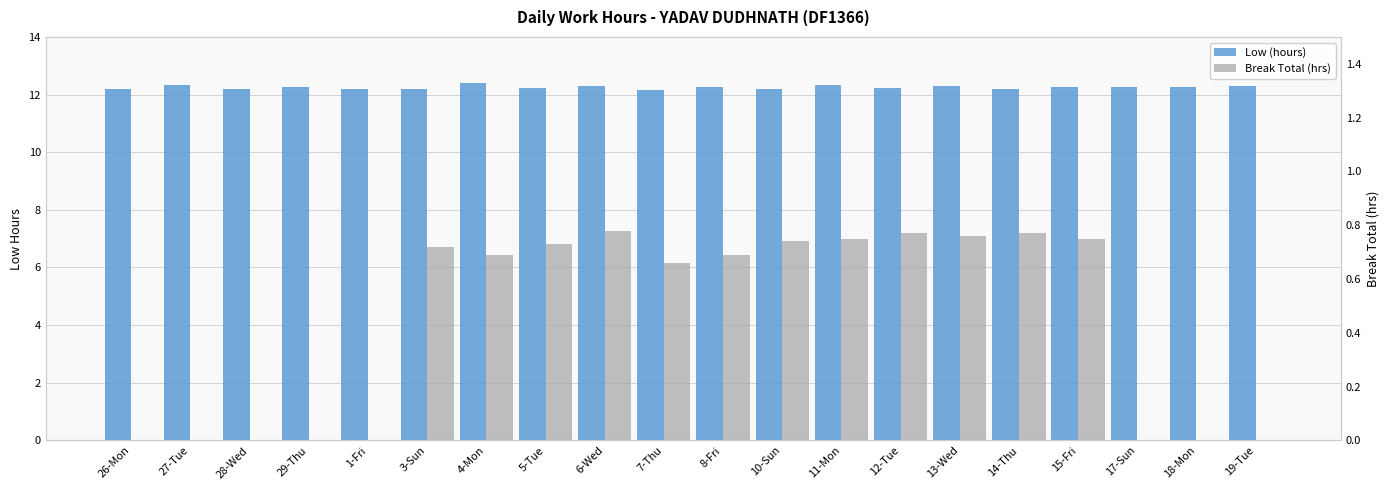

Which has a higher value, 14-Thu or 15-Fri?

15-Fri